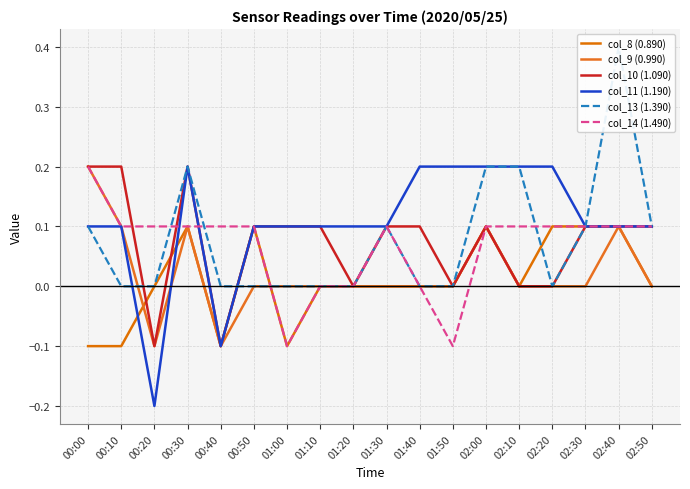

The value of col_8 (0.890) at 00:20 is 0.0. True or false?

True